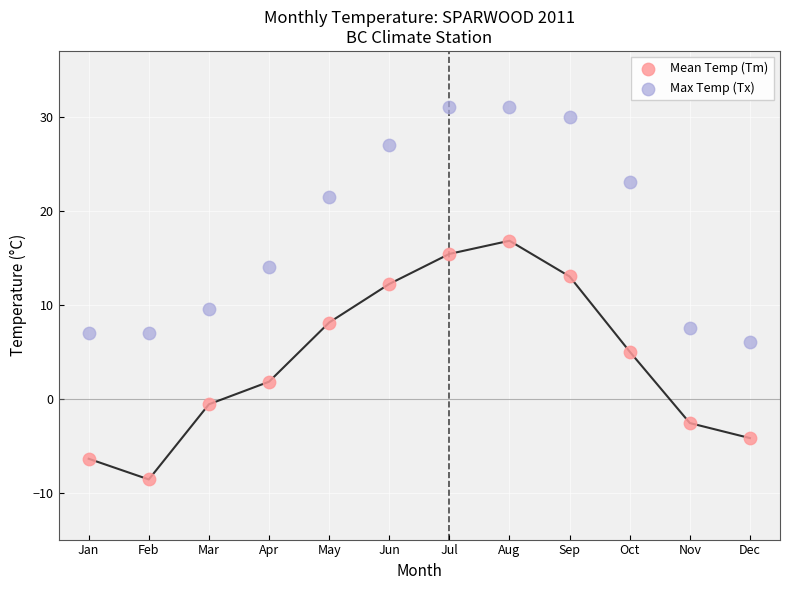

In the Max Temp (Tx) series, what Y value is closest to 18?

21.5